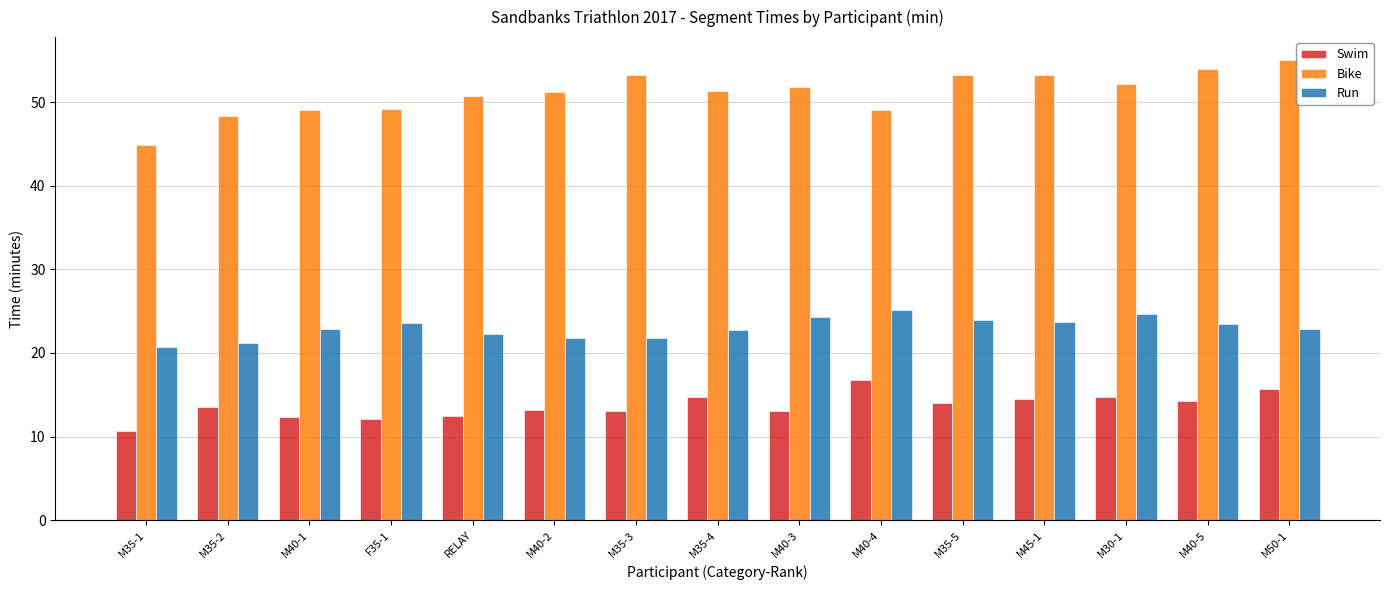

The Swim series shows 13.1 at M40-3. True or false?

True